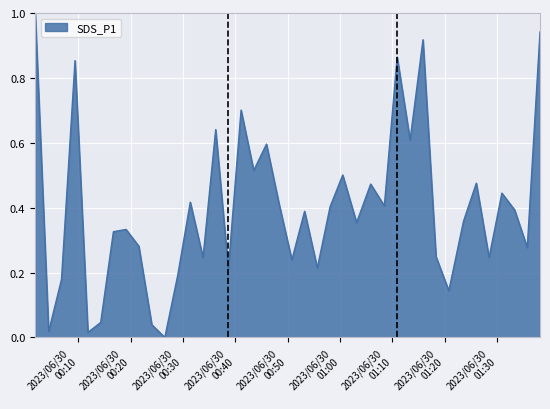

What is the greatest value displayed?

1.0